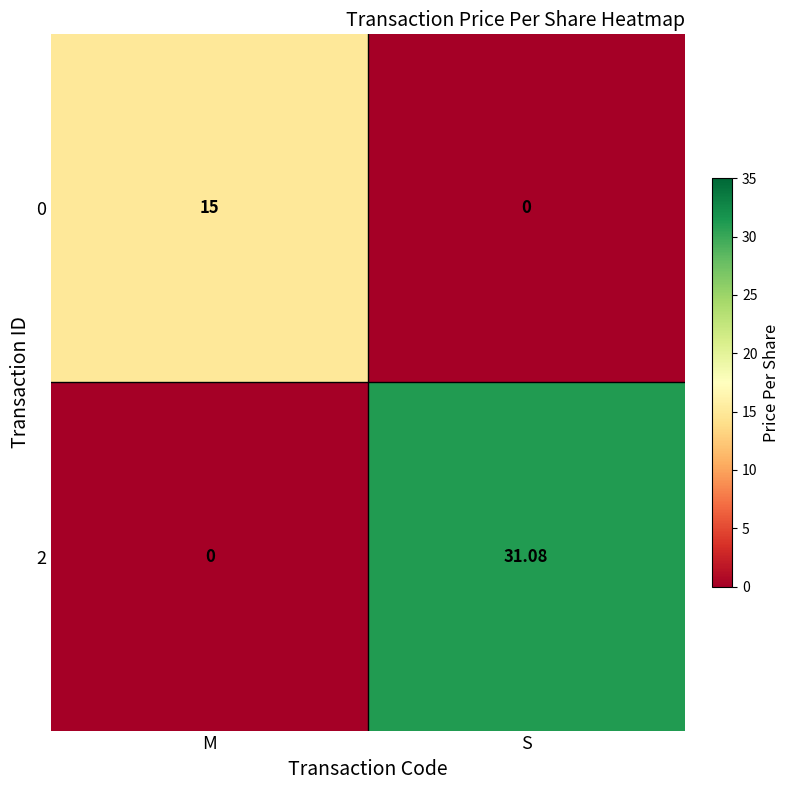

Rank the categories by 2 value from highest to lowest.

S, M